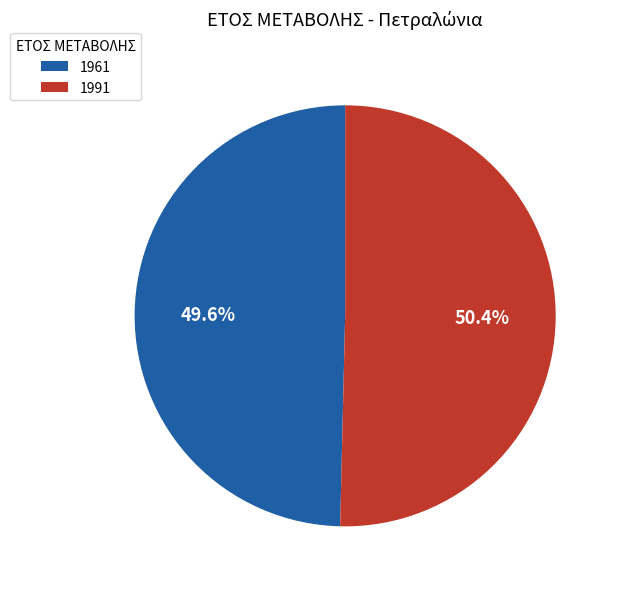

True or false: 1991 accounts for 43% of the total.

False